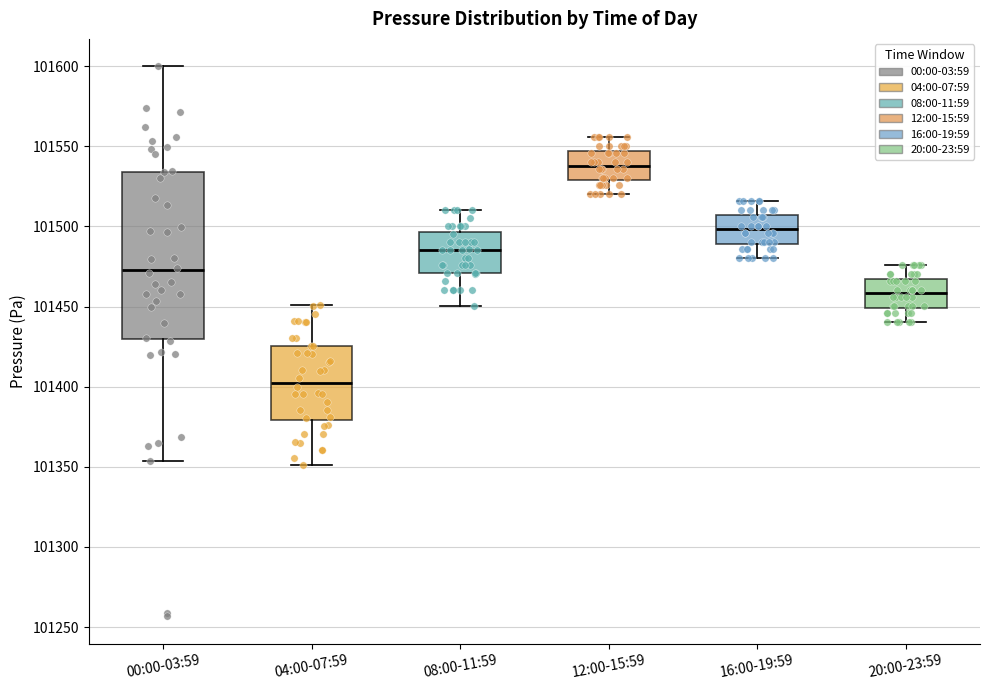

Reading left to right, transcribe this box plot: for each box, give where its median line is, the range the box spans, and where its two whiskers end, as read against the y-axis. The values are not printed on the chart, so give them approximately, as read against the axis.

00:00-03:59: median 101475, box 101430 to 101535, whiskers 101355 to 101600
04:00-07:59: median 101405, box 101380 to 101425, whiskers 101350 to 101450
08:00-11:59: median 101485, box 101470 to 101495, whiskers 101450 to 101510
12:00-15:59: median 101540, box 101530 to 101545, whiskers 101520 to 101555
16:00-19:59: median 101500, box 101490 to 101505, whiskers 101480 to 101515
20:00-23:59: median 101460, box 101450 to 101465, whiskers 101440 to 101475